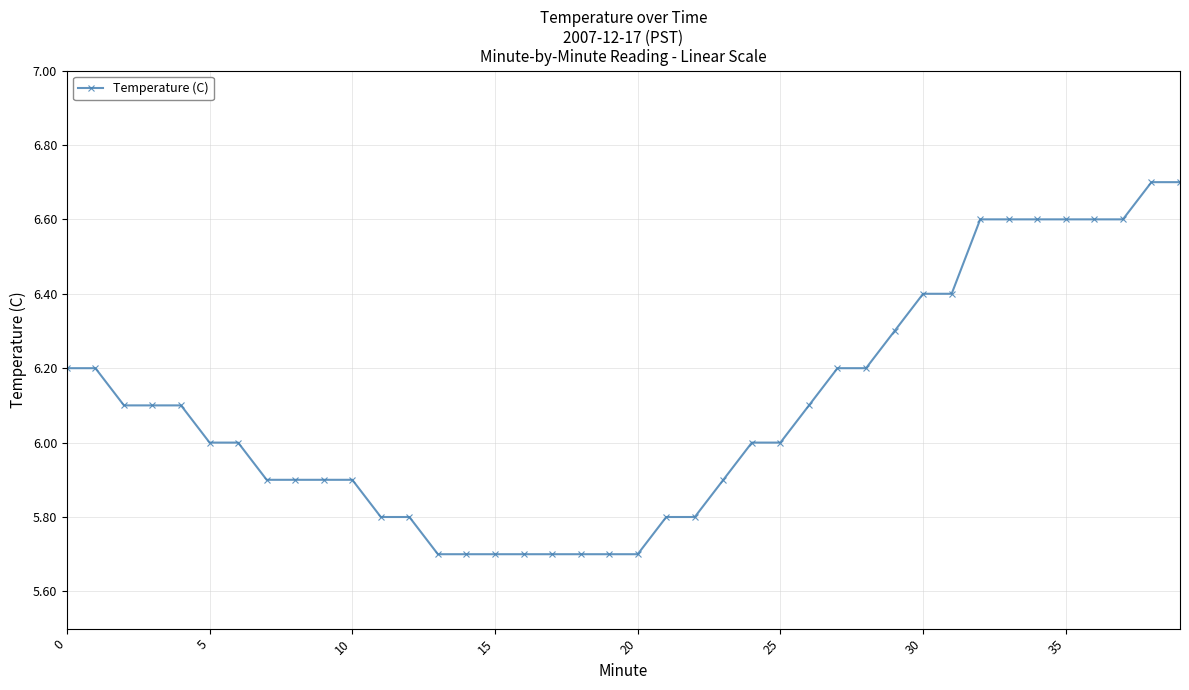

What is the difference between the second highest and second lowest values?

1.0